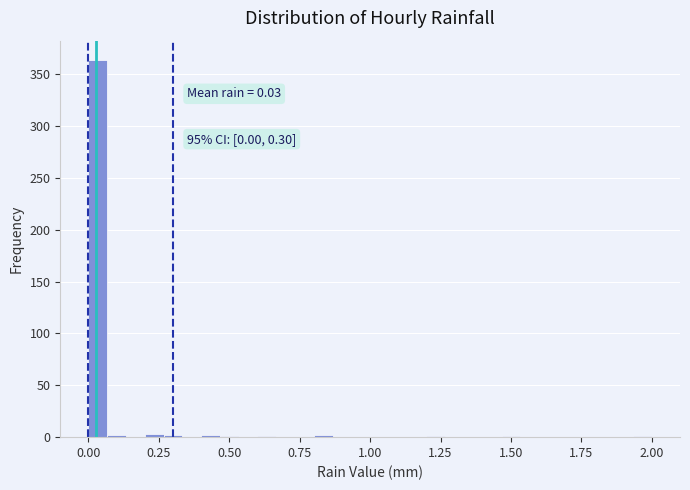

Around what value on the x-axis is the tallest bar? Give the approximate position of its centre, as read against the axis.

0.05